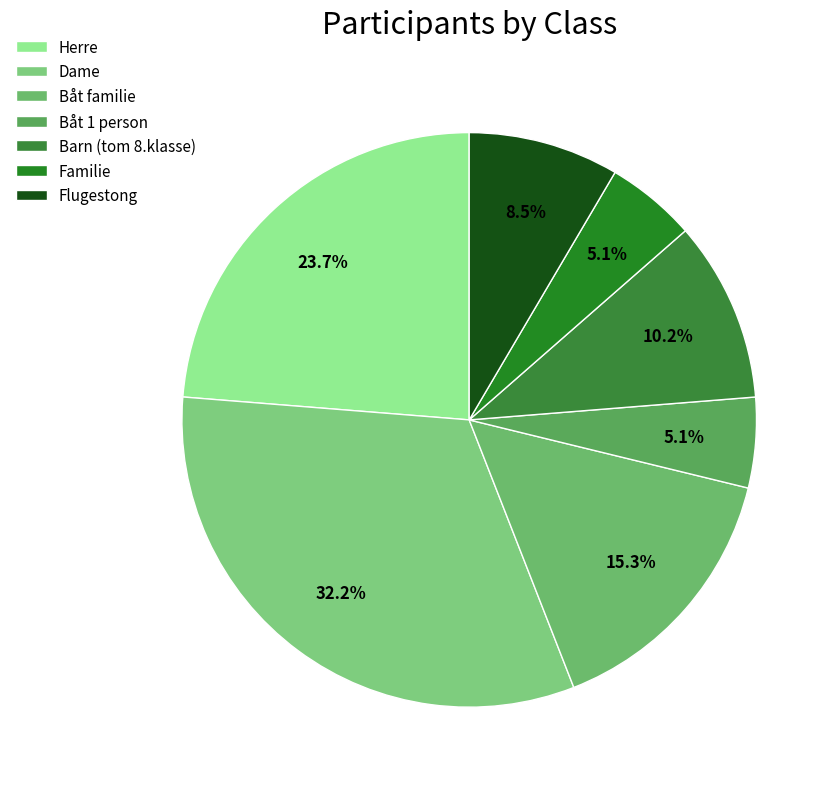

To the nearest percent, what is the average slice percentage?

14%